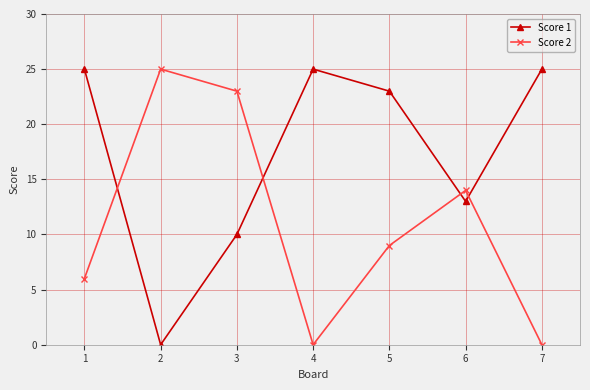

How many interior local peaks does the Score 1 series have?

1